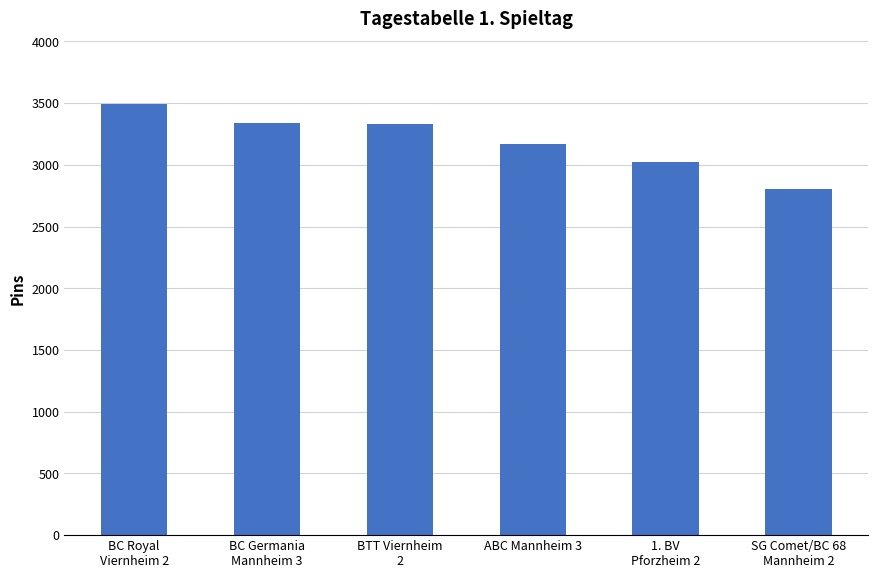

What is the value of the 2nd bar from the left?

3339